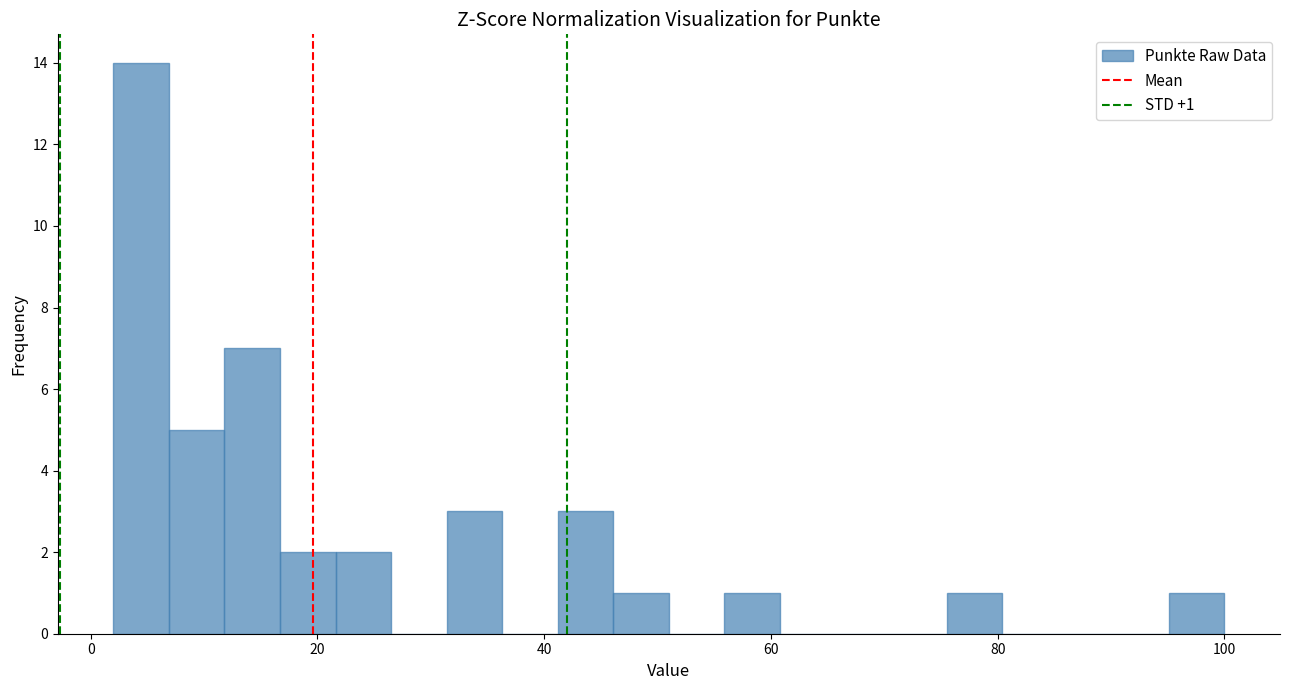

Read against the x-axis, roughly where is the centre of the tallest bar?

4